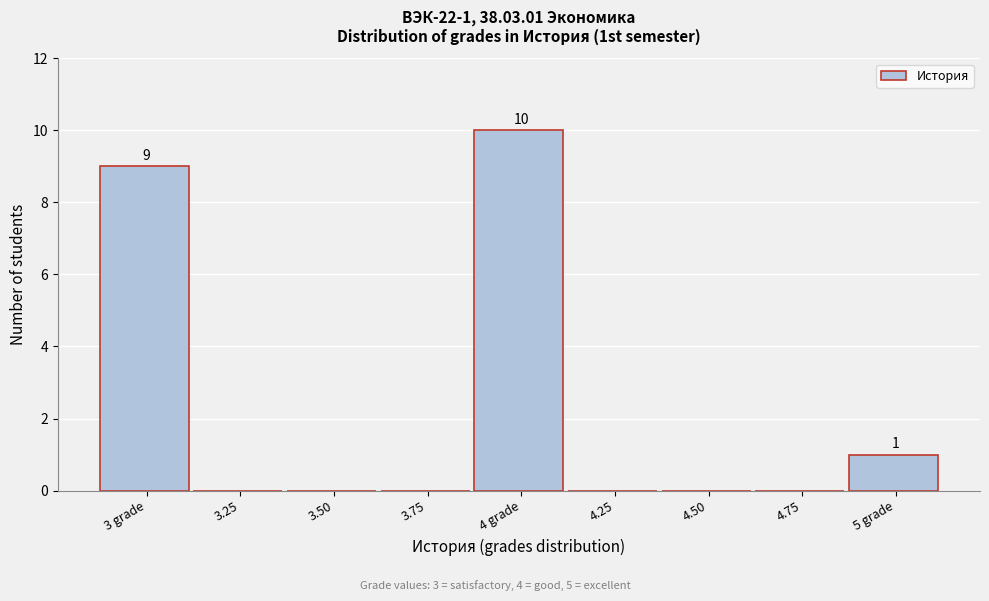

Reading right to left, transcribe all the data shown in this chart.

5 grade=1	4.75=0	4.50=0	4.25=0	4 grade=10	3.75=0	3.50=0	3.25=0	3 grade=9